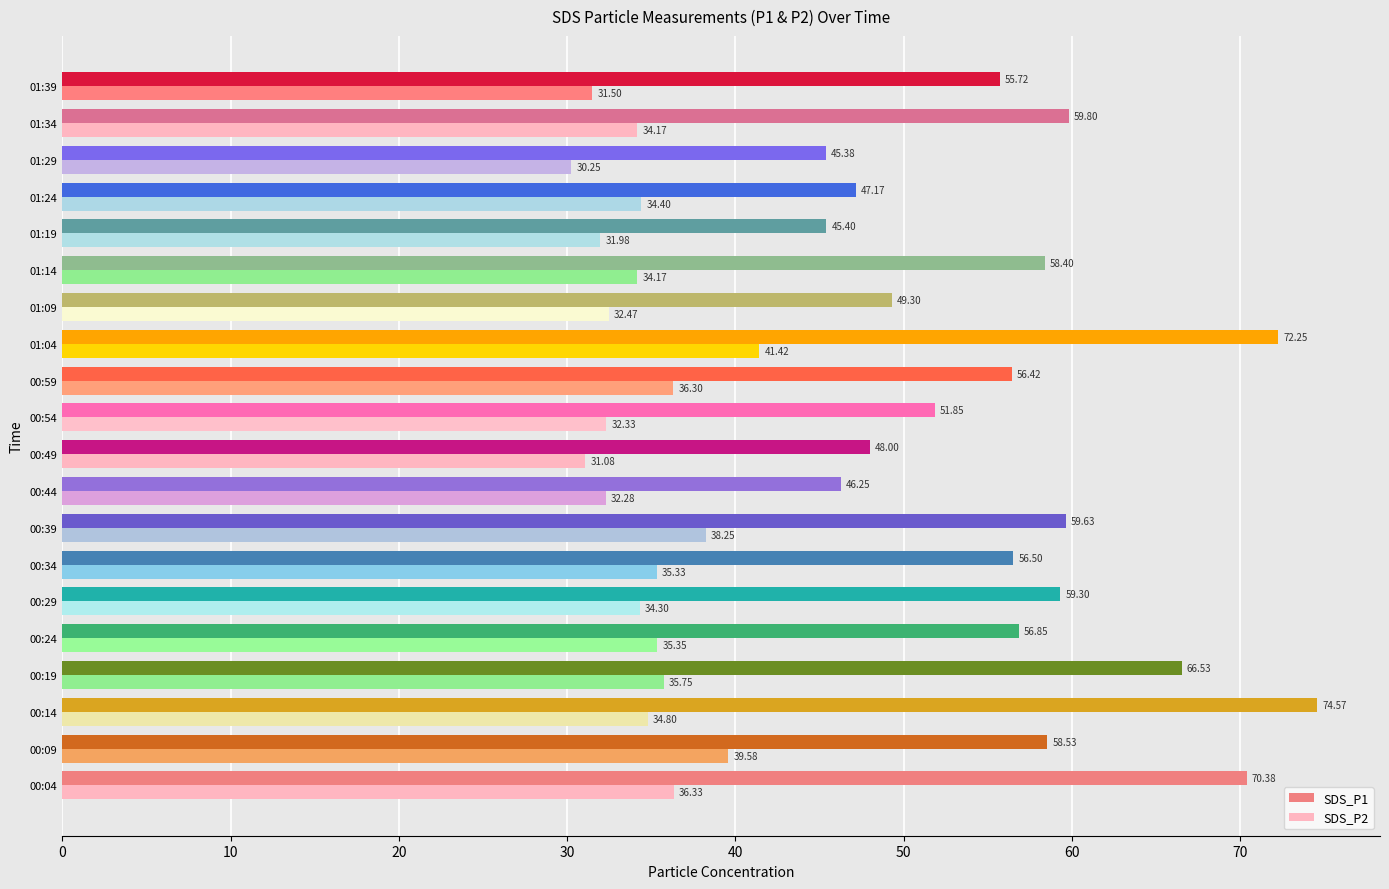

Which series has the largest range (max minus min)?

SDS_P1